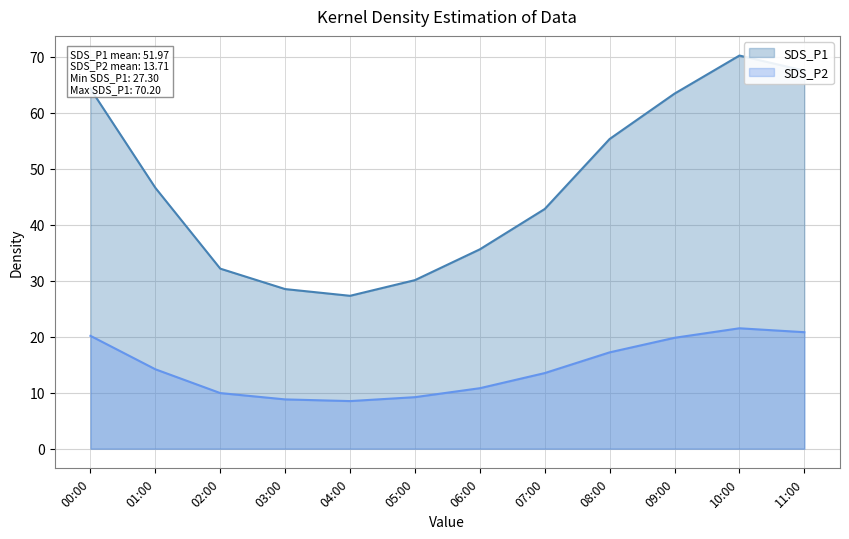

What are all the series names shown in the legend?

SDS_P1, SDS_P2